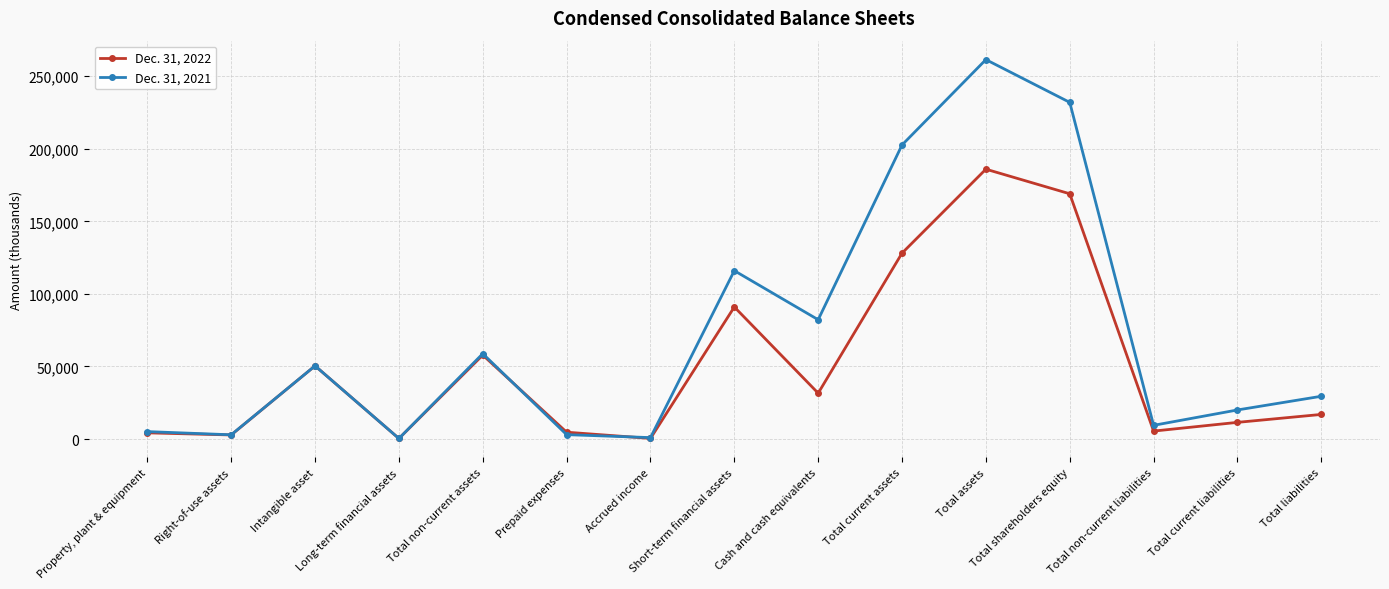

How many series are shown in this chart?

2